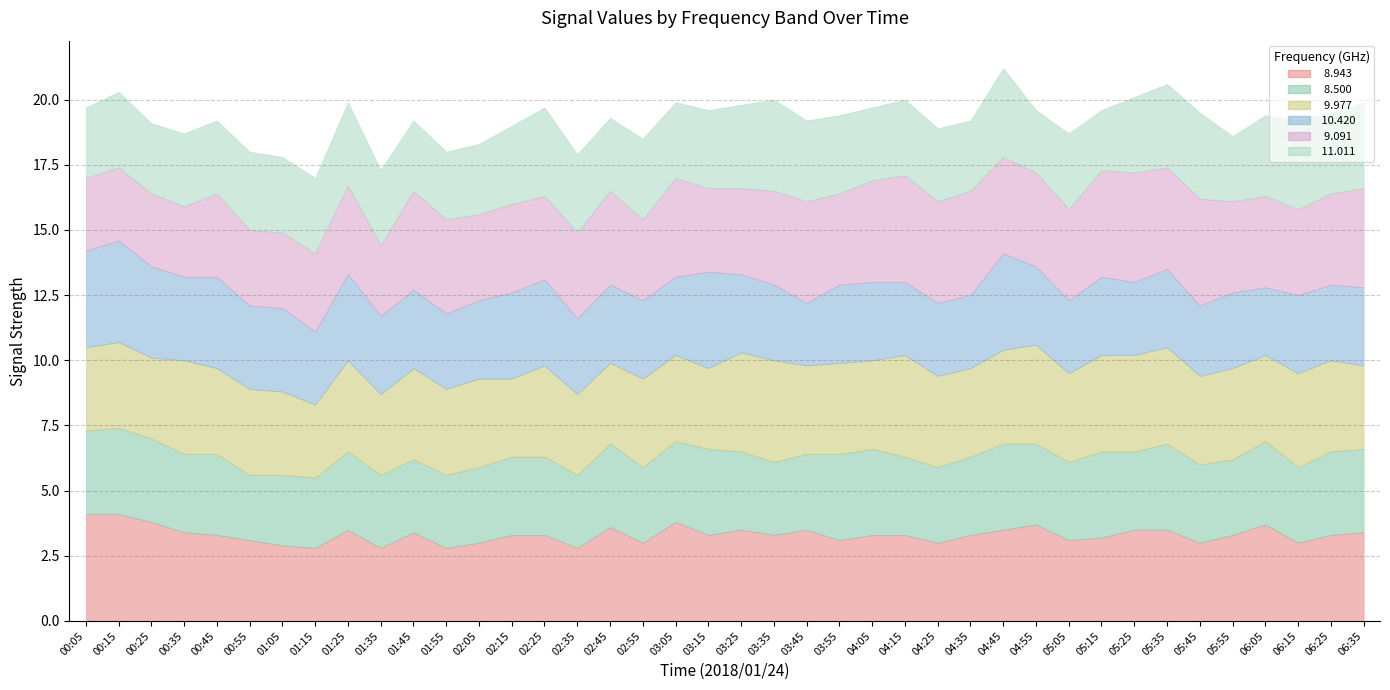

What is the difference between the highest and lowest values at 02:25?

0.5